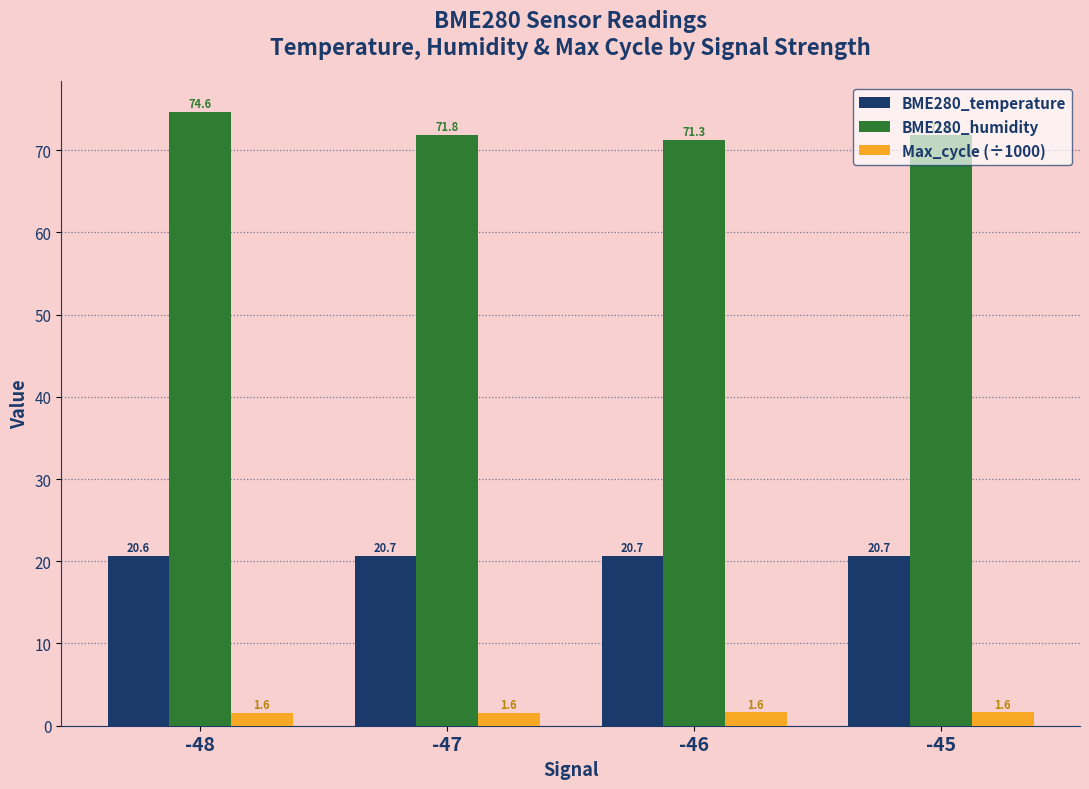

At which label does BME280_humidity reach its peak?

-48